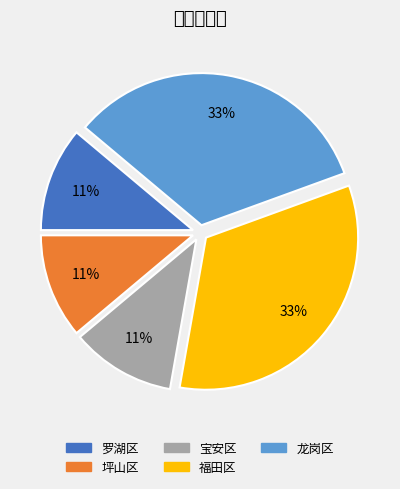

To the nearest percent, what is the average slice percentage?

20%